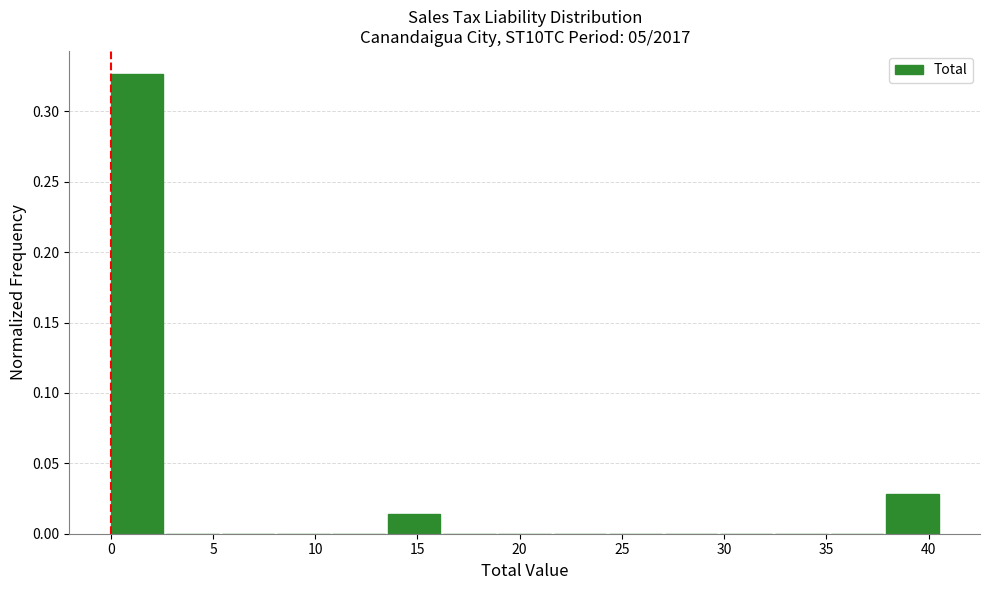

Over which range of the x-axis is the bar tallest?

0.0 to 2.5